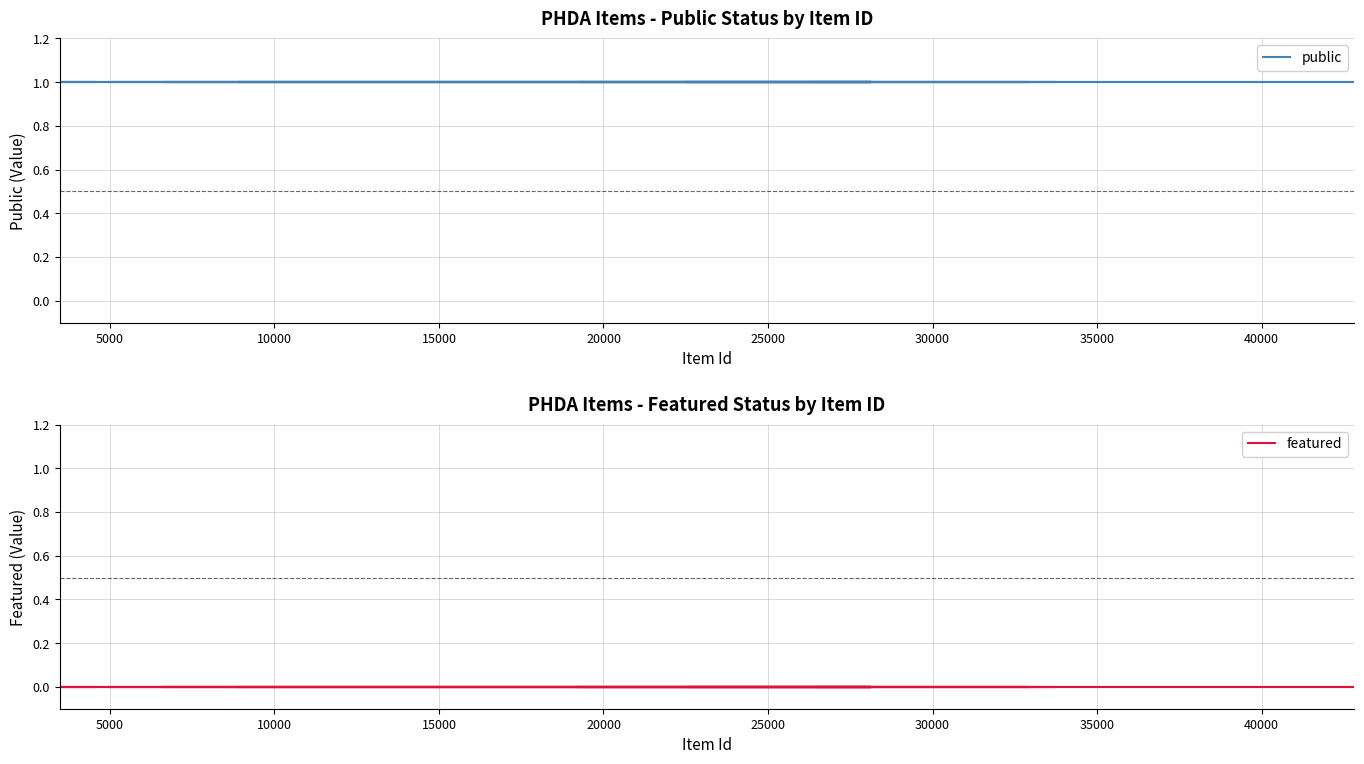

Reading left to right, transcribe all the data shown in this chart.

public: 1	1	1	1	1	1	1	1	1	1	1	1	1	1	1	1	1	1	1	1	1	1	1	1	1
featured: 0	0	0	0	0	0	0	0	0	0	0	0	0	0	0	0	0	0	0	0	0	0	0	0	0